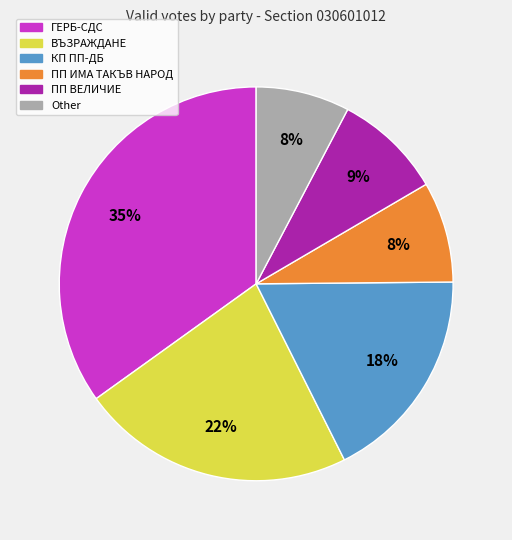

Does ПП ВЕЛИЧИЕ account for over 50% of the chart?

No